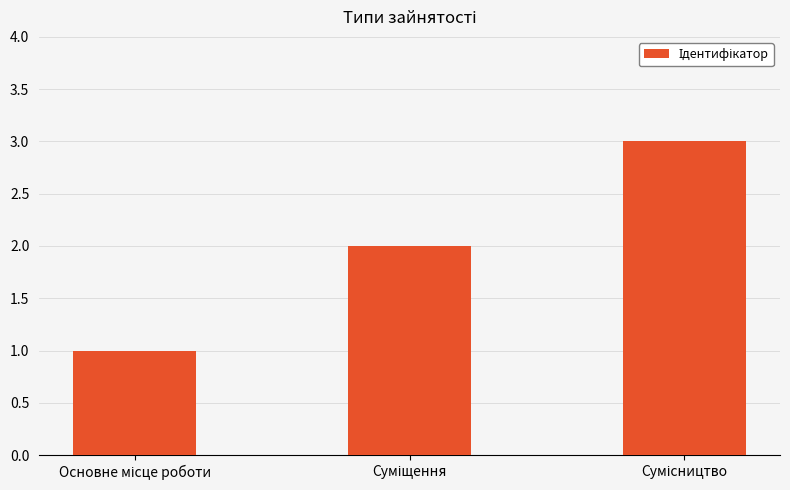

What is the sum of all values?

6